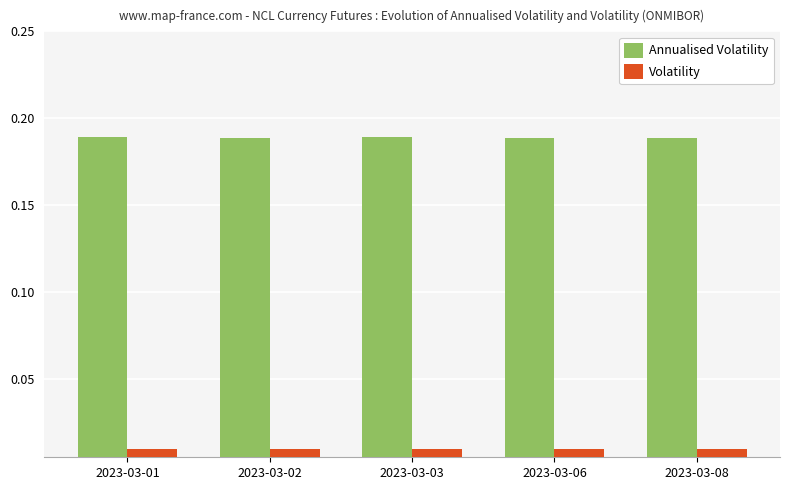

At 2023-03-08, list the series in order from smallest to largest.

Volatility, Annualised Volatility